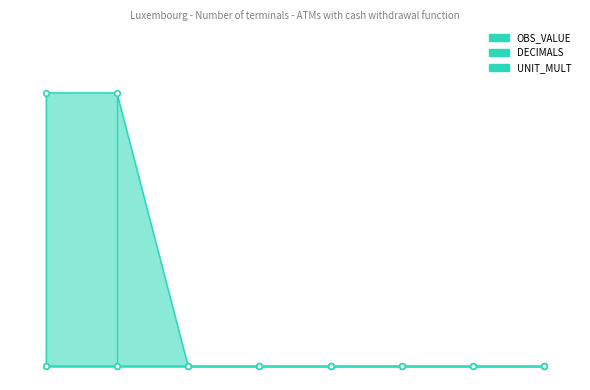

Which label corresponds to the smallest value in the chart?

2016